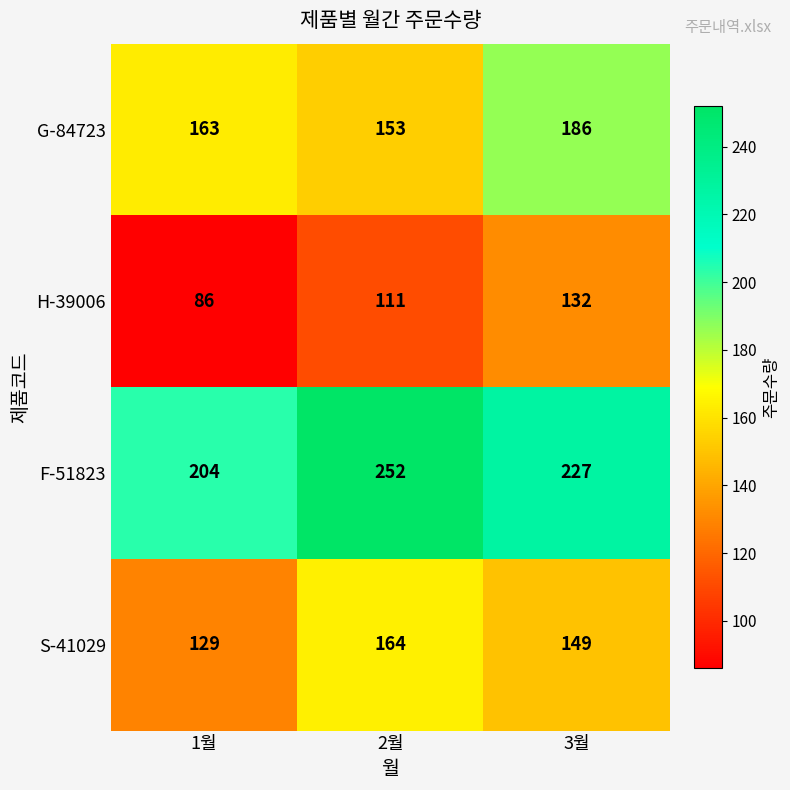

Count the G-84723 values in the range 153 to 186.

3